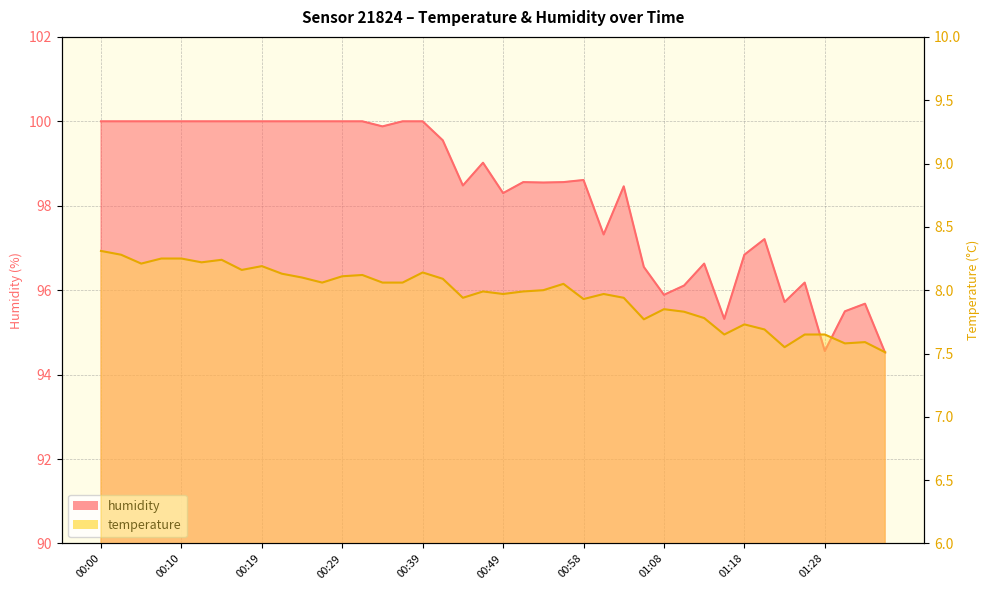

Which series has the largest range (max minus min)?

humidity